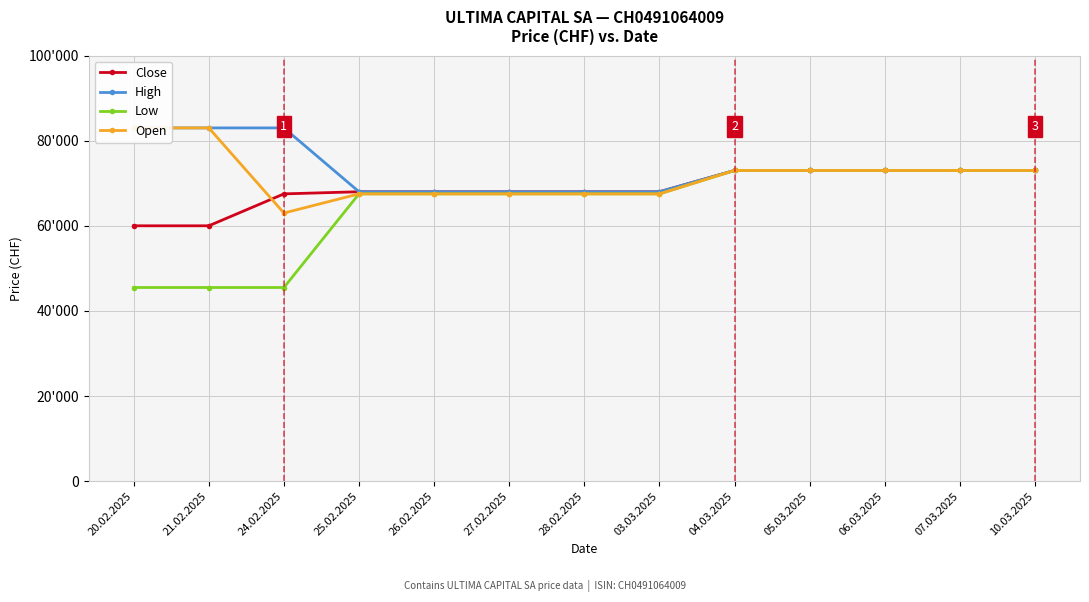

What is the total value across all series at 07.03.2025?

292000